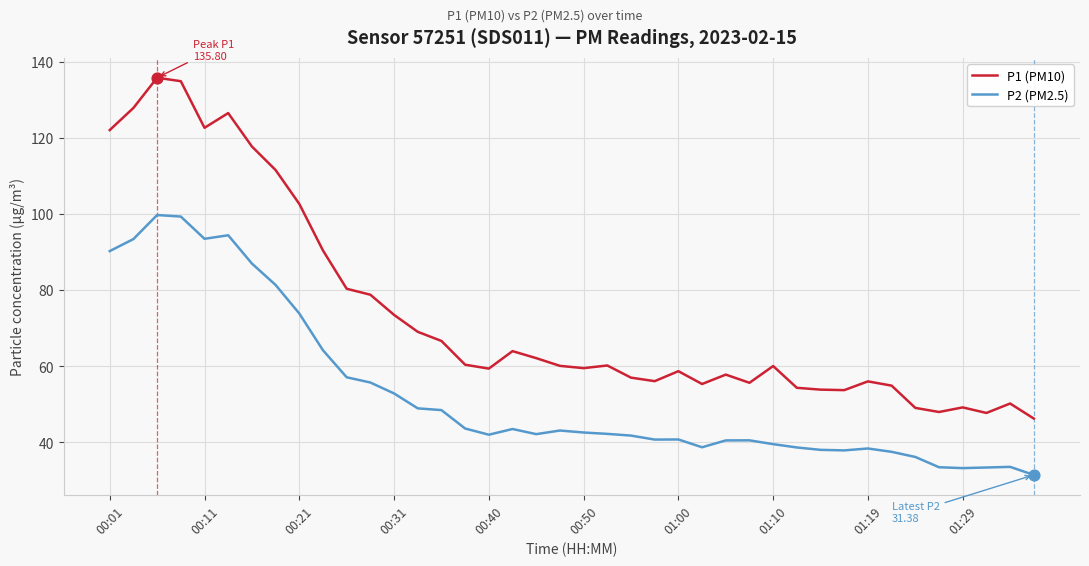

Which series has the largest total across all categories?

P1 (PM10)